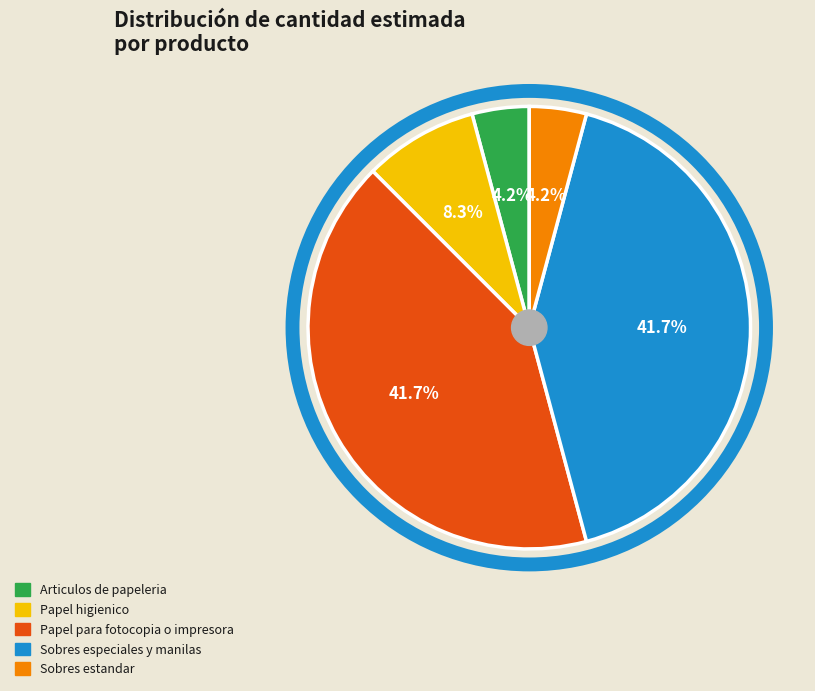

Approximately how many times larger is the value at Papel higienico compared to Sobres estandar?

2.0